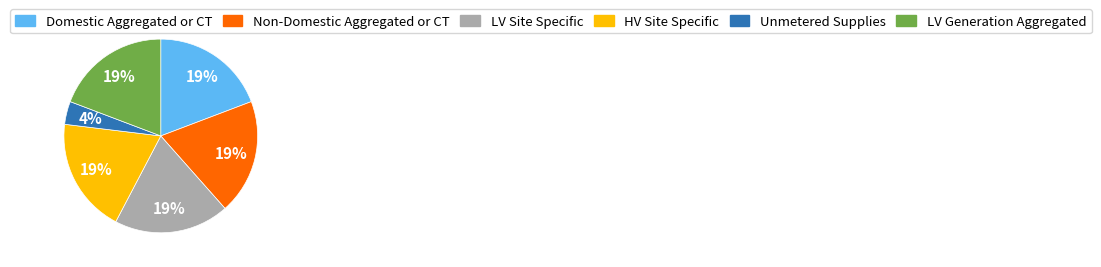

How many segments does this pie chart have?

6